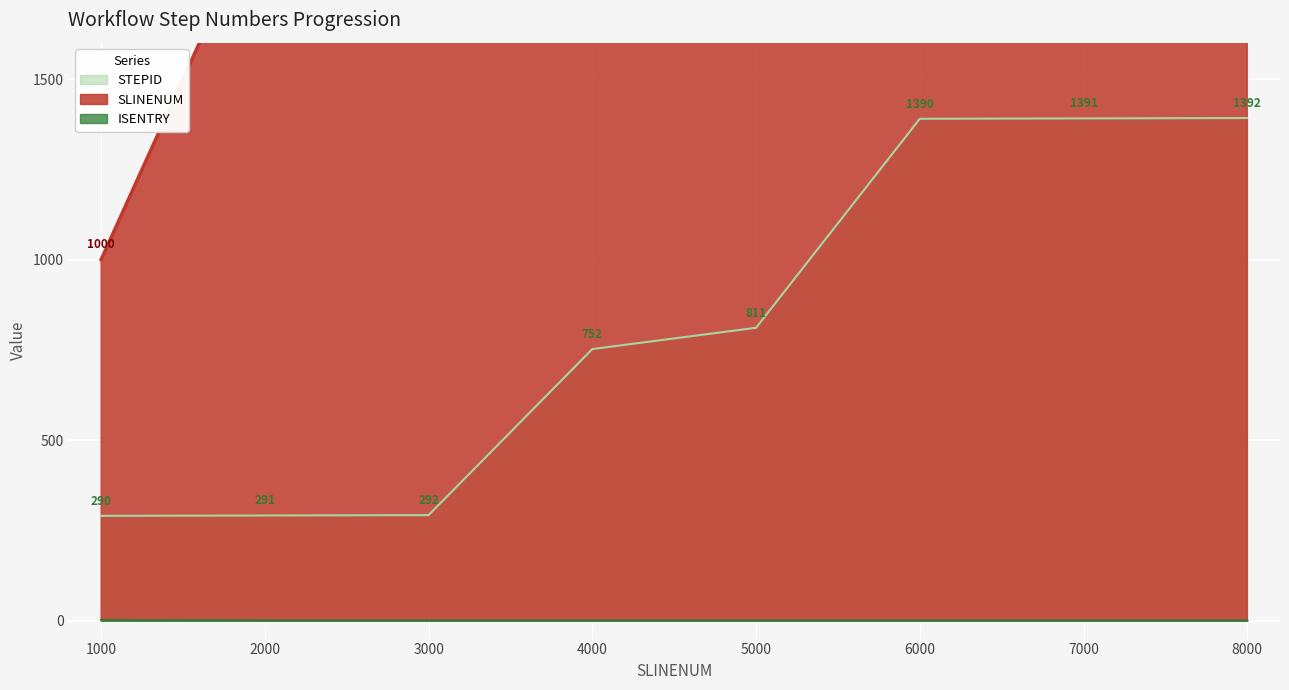

Rank the series at 7000 from lowest to highest value.

ISENTRY, STEPID, SLINENUM